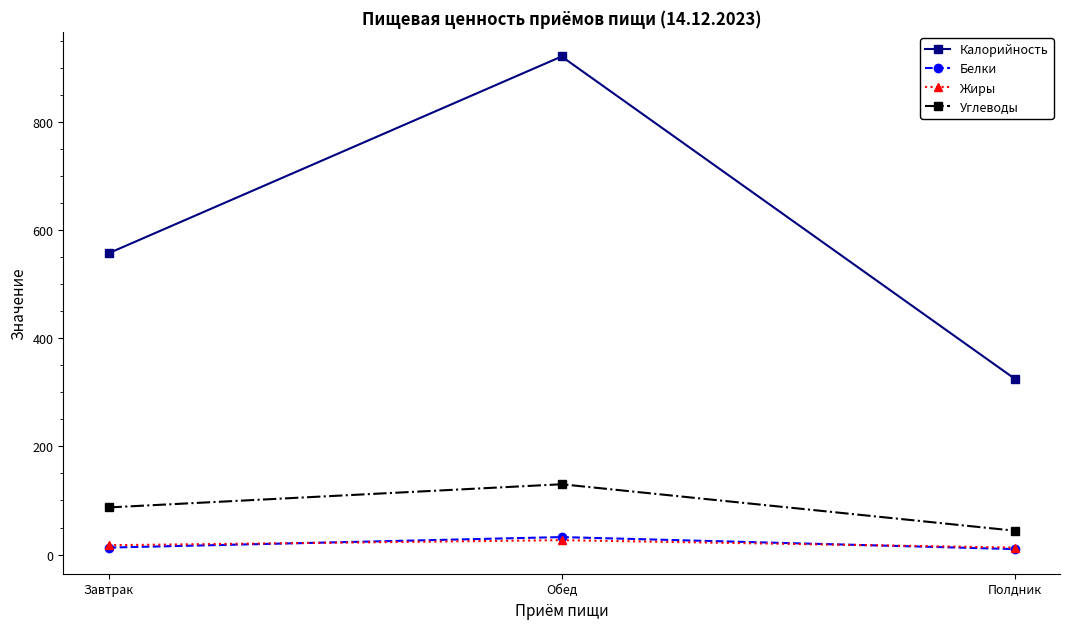

What is the smallest value displayed?

10.2